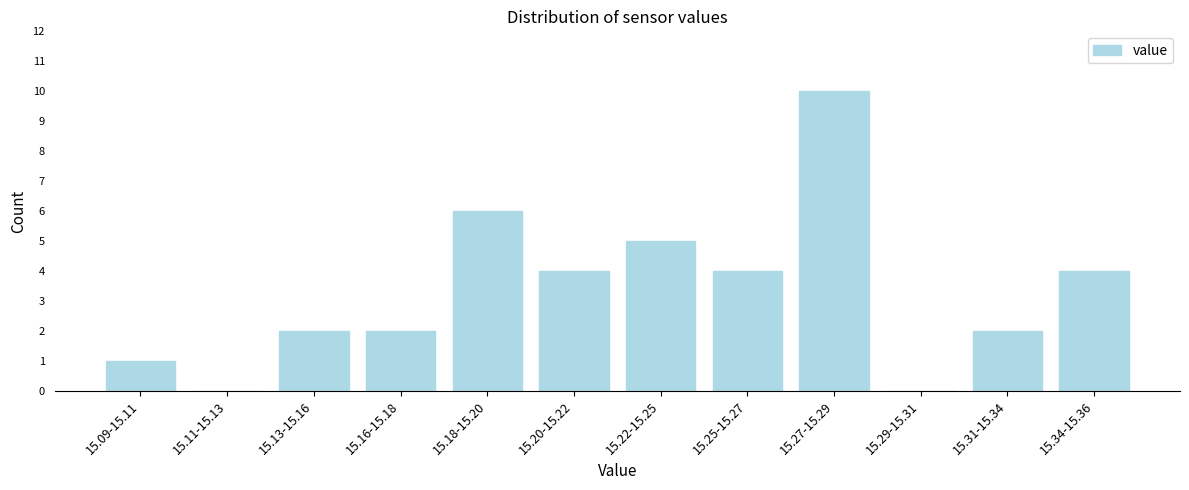

Reading left to right, what are all the values shown in this chart?

15.09-15.11=1	15.11-15.13=0	15.13-15.16=2	15.16-15.18=2	15.18-15.20=6	15.20-15.22=4	15.22-15.25=5	15.25-15.27=4	15.27-15.29=10	15.29-15.31=0	15.31-15.34=2	15.34-15.36=4